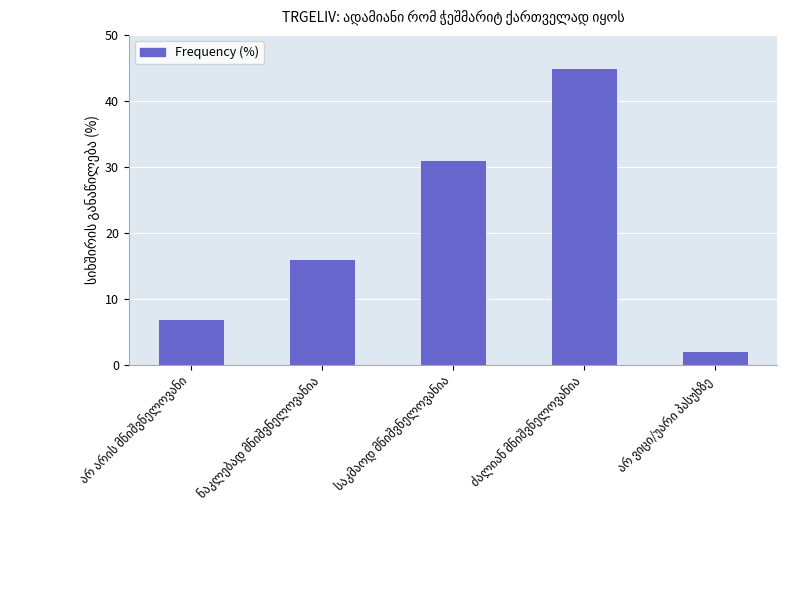

What is the value of the 3rd bar from the left?

31